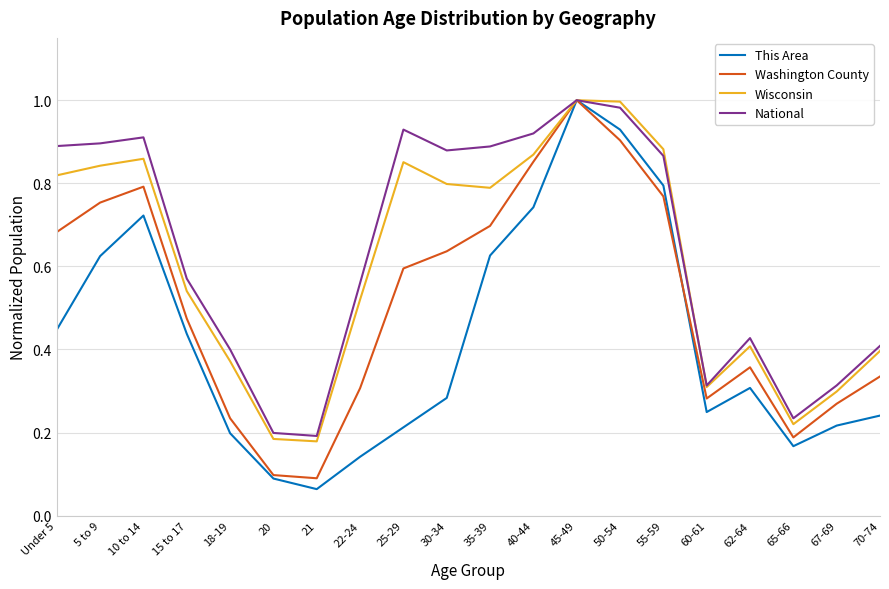

The value of This Area at 45-49 is 1.0. True or false?

True